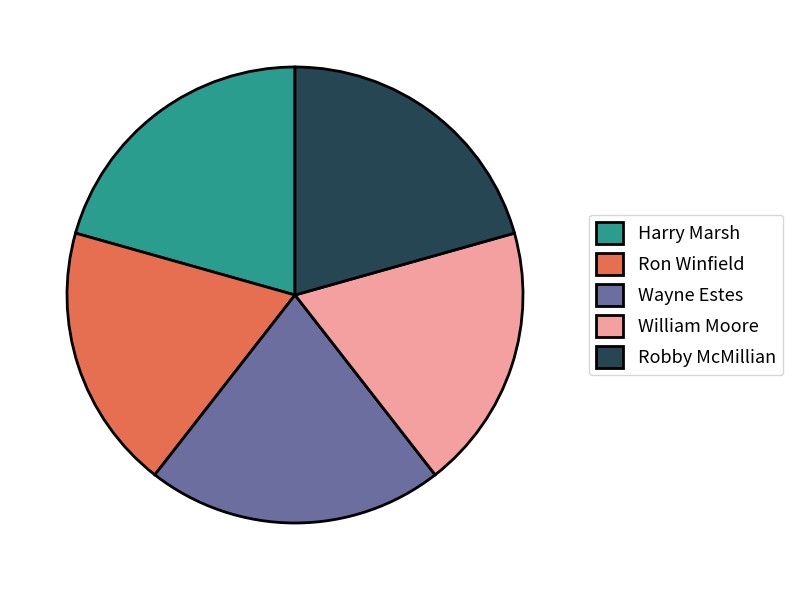

Is it true that Harry Marsh is 21% of the pie?

True